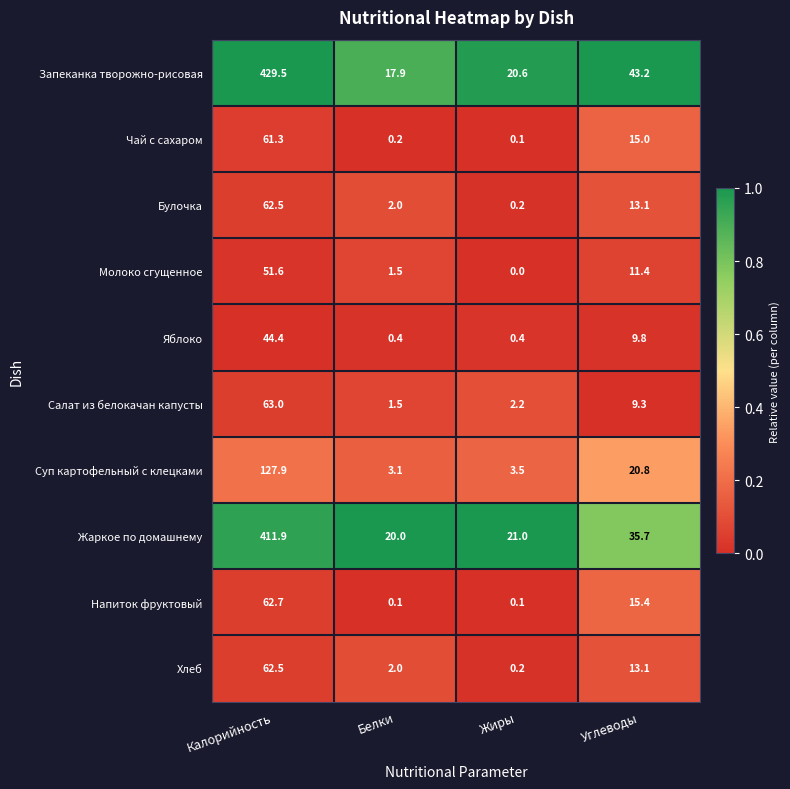

Between Калорийность and Углеводы, which series saw the biggest shift?

Запеканка творожно-рисовая